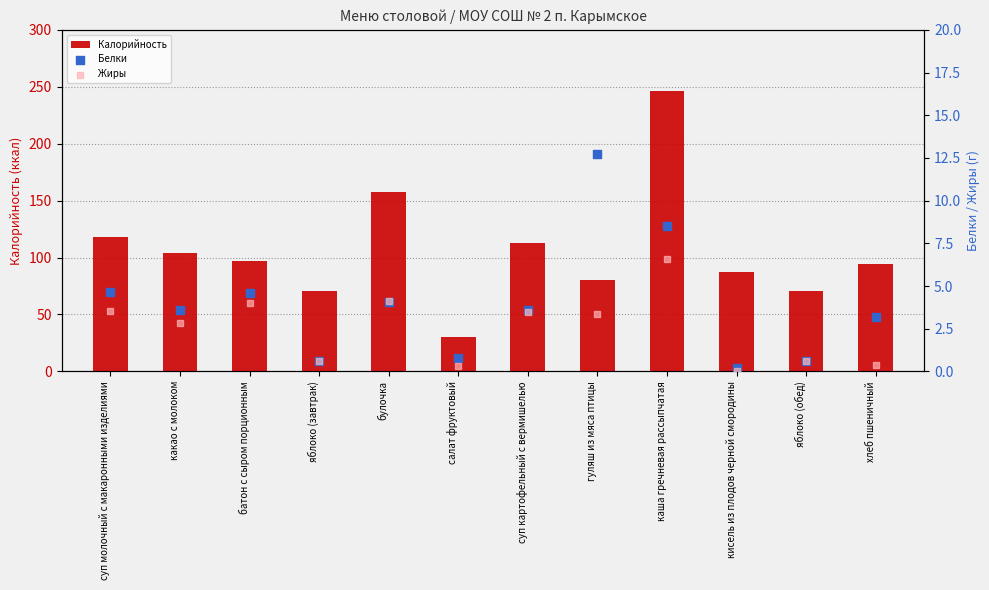

What are all the series names shown in the legend?

Калорийность, Белки, Жиры